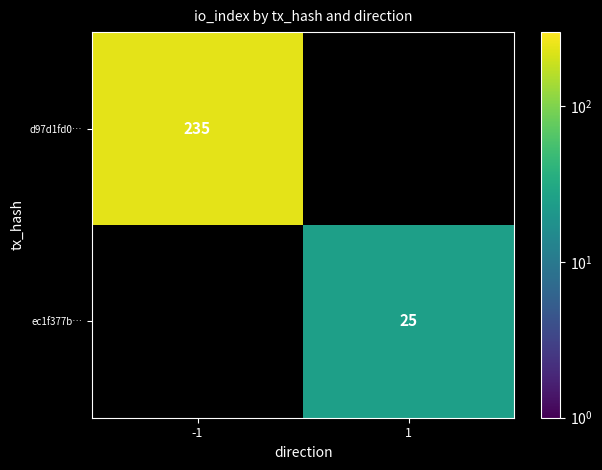

True or false: ec1f377b… has a value of 25 at 1.

True